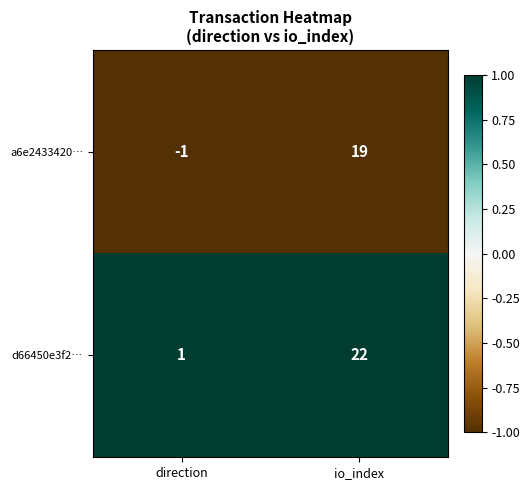

What value does the d66450e3f2… series have at io_index, to the nearest 5?

20